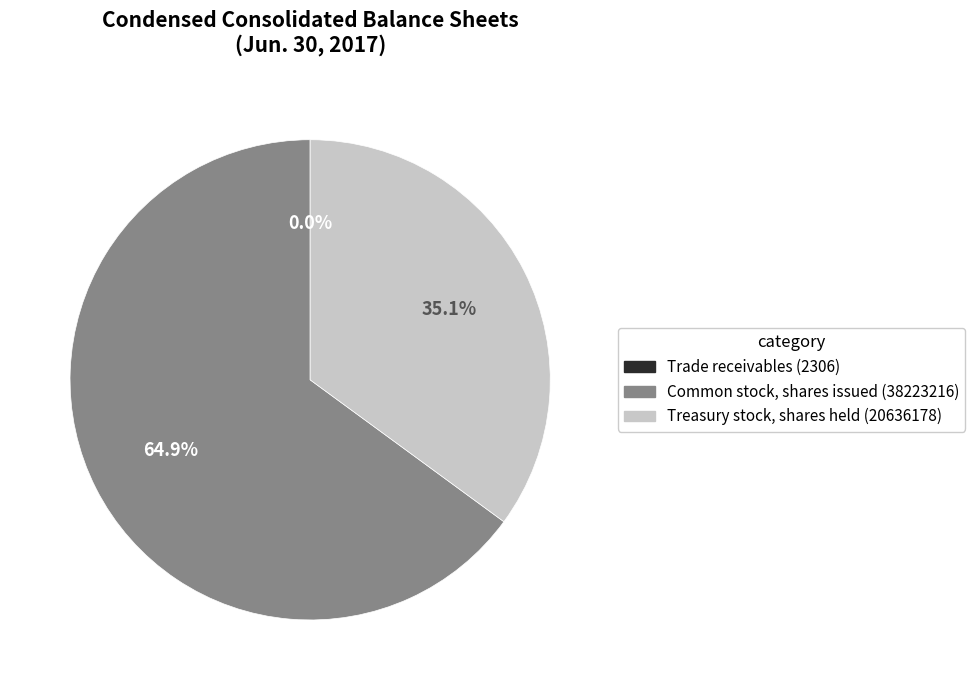

Which category has the biggest portion of the pie?

Common stock, shares issued (38223216)